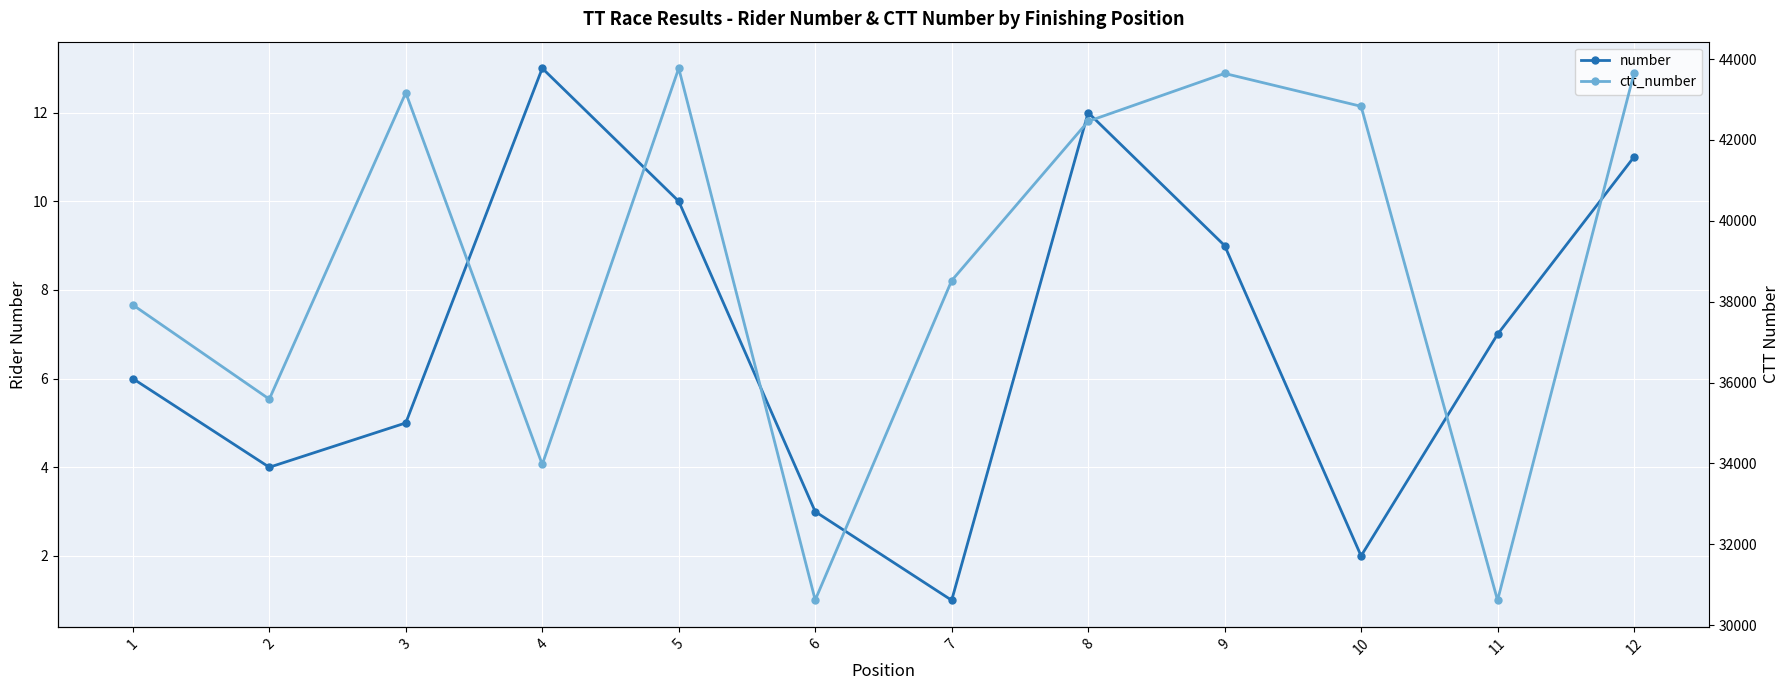

At which label does number first exceed 7?

4